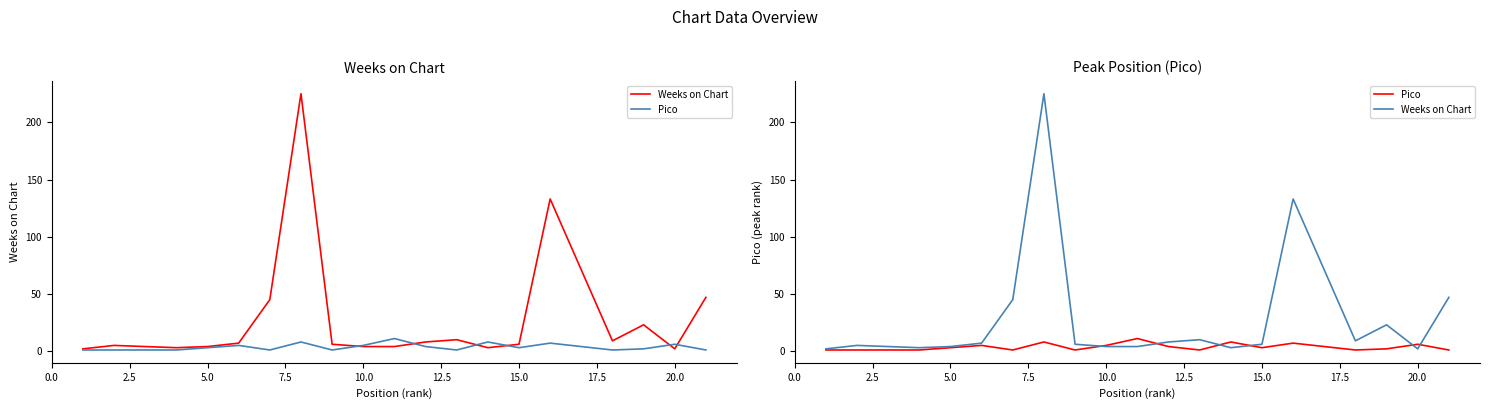

Reading left to right, transcribe all the data shown in this chart.

Weeks on Chart: 2	5	4	3	4	7	45	225	6	4	4	8	10	3	6	133	9	23	2	47
Pico: 1	1	1	1	3	5	1	8	1	5	11	4	1	8	3	7	1	2	6	1